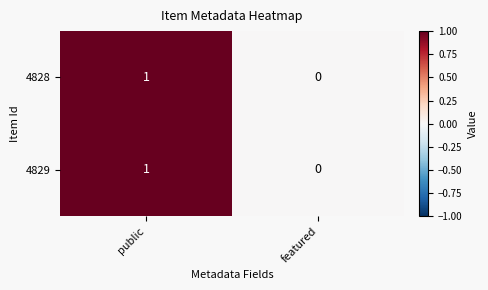

At which label is 4829 closest to 0?

featured